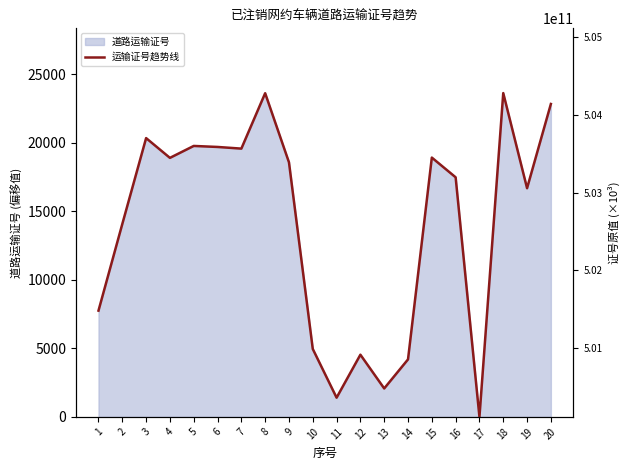

What is the maximum value shown in the chart?

23617